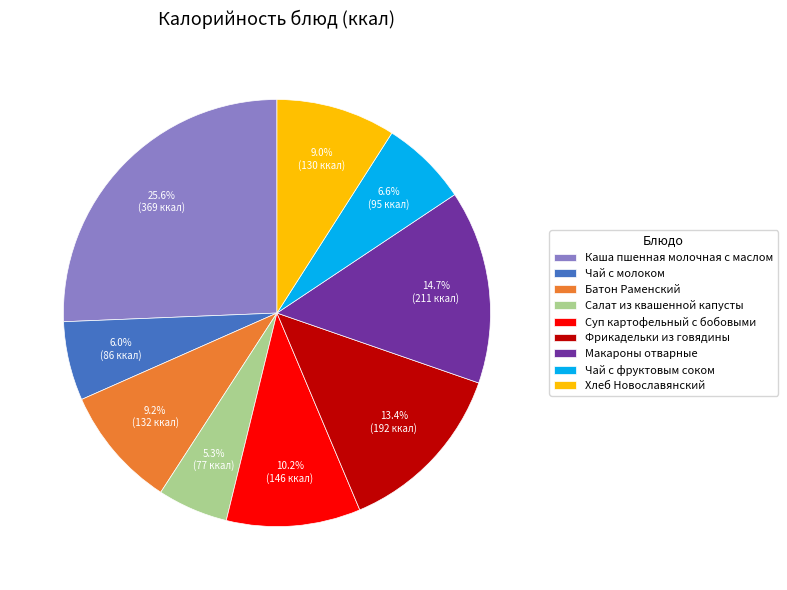

What is the ratio of the value at Фрикадельки из говядины to the value at Чай с фруктовым соком?

2.0